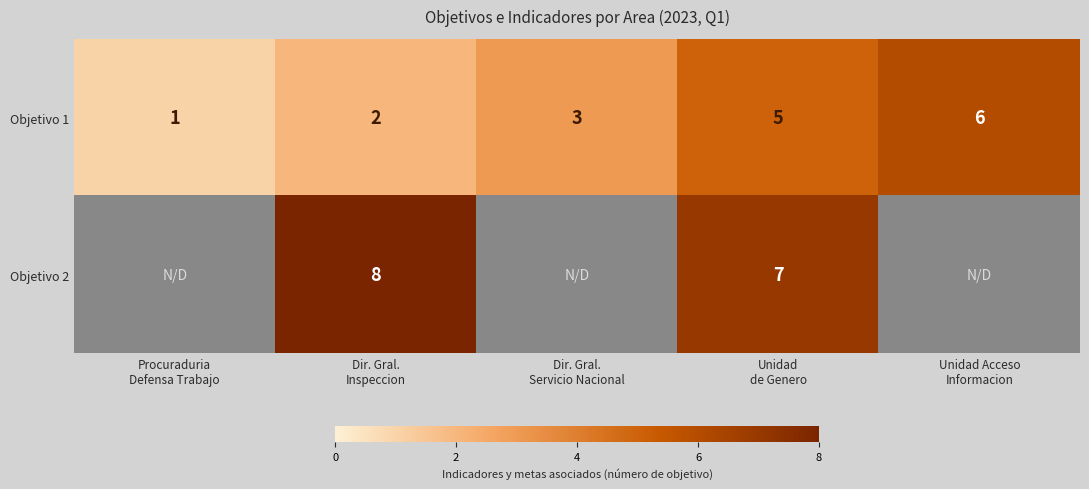

How many Objetivo 1 values are between 2 and 5?

3